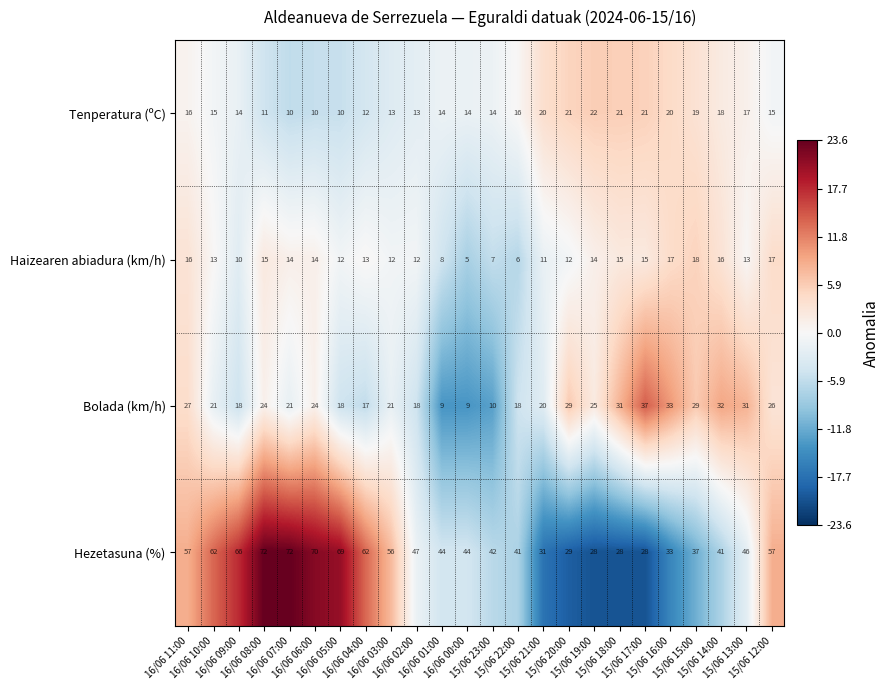

At 15/06 22:00, list the series in order from smallest to largest.

Haizearen abiadura (km/h), Tenperatura (ºC), Bolada (km/h), Hezetasuna (%)